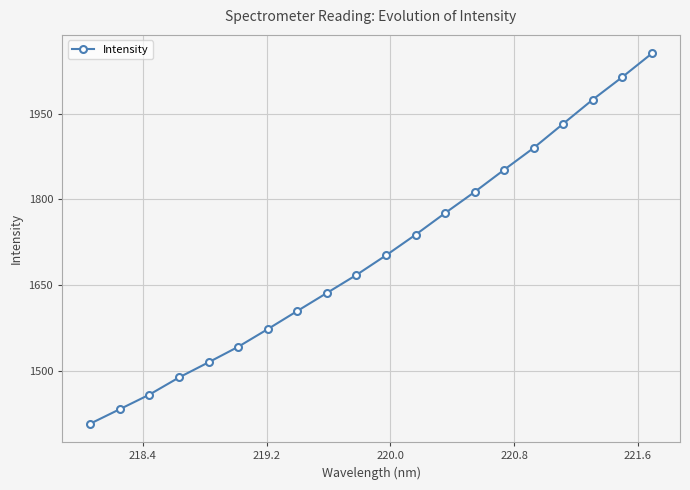

What is the value of the 7th point from the left?

1572.8